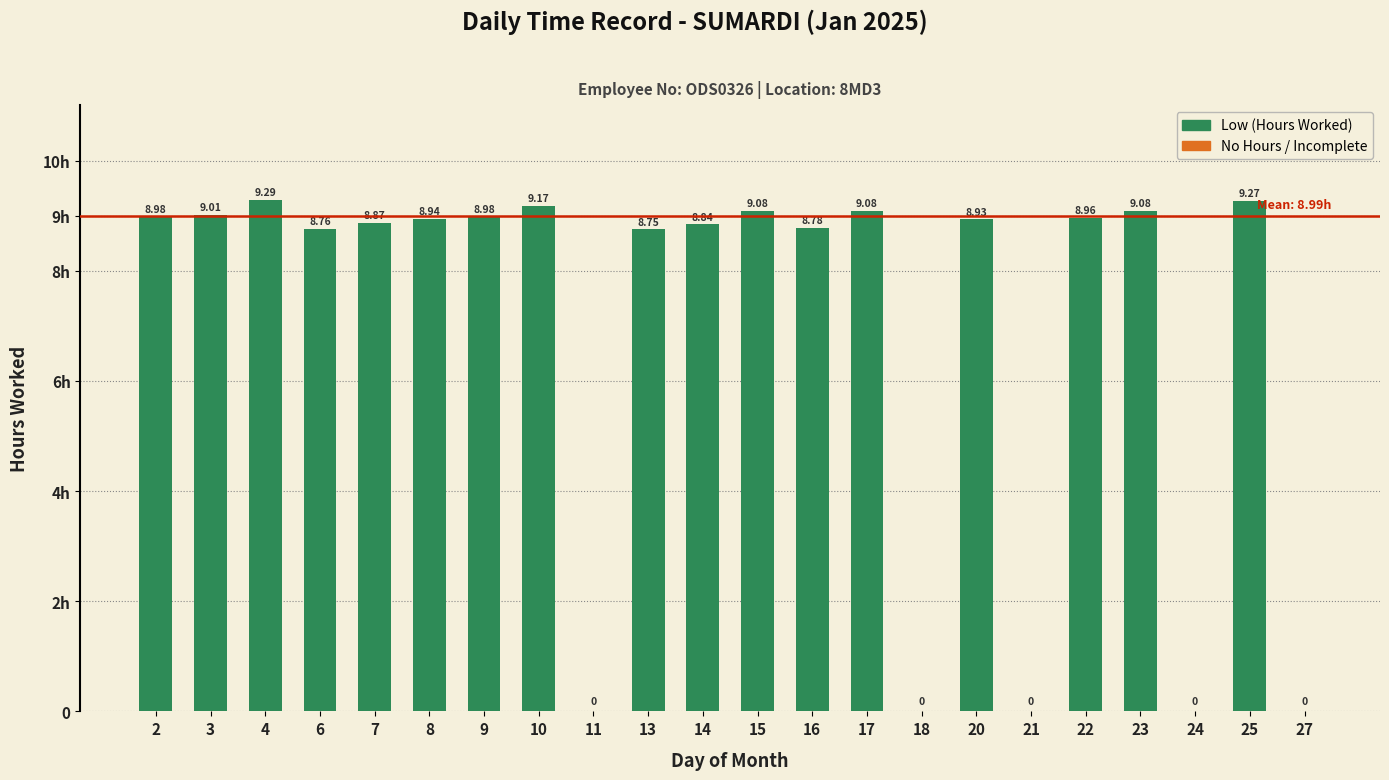

Are the bars horizontal?

No